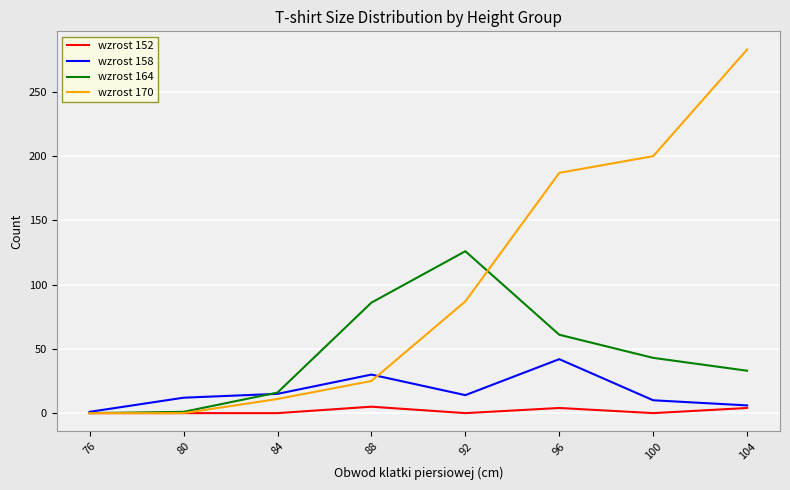

At which category is the sum across all series the highest?

104